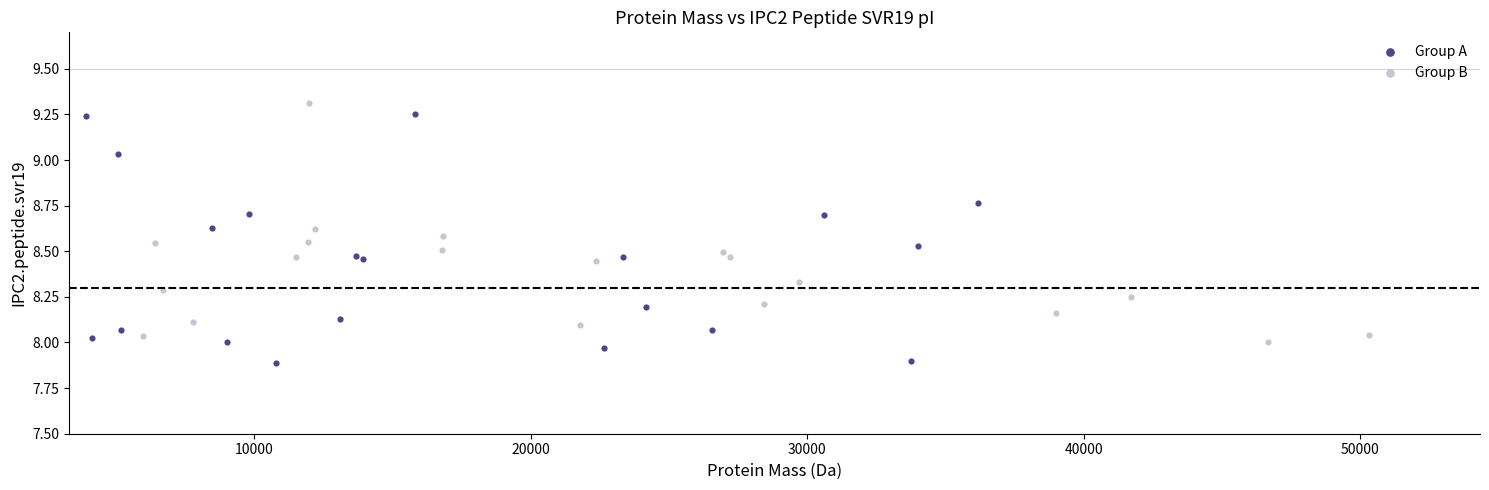

Which series contains the lowest Y value?

Group A